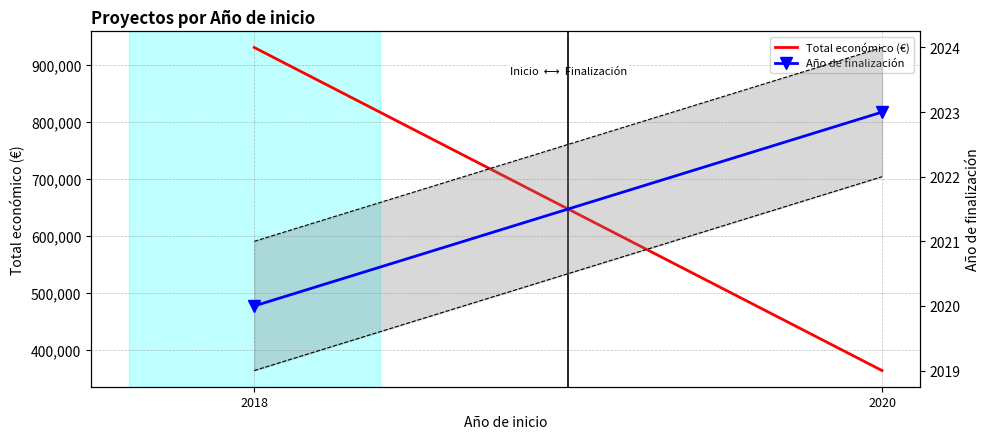

How many values in the Total económico (€) series are below 931058?

1